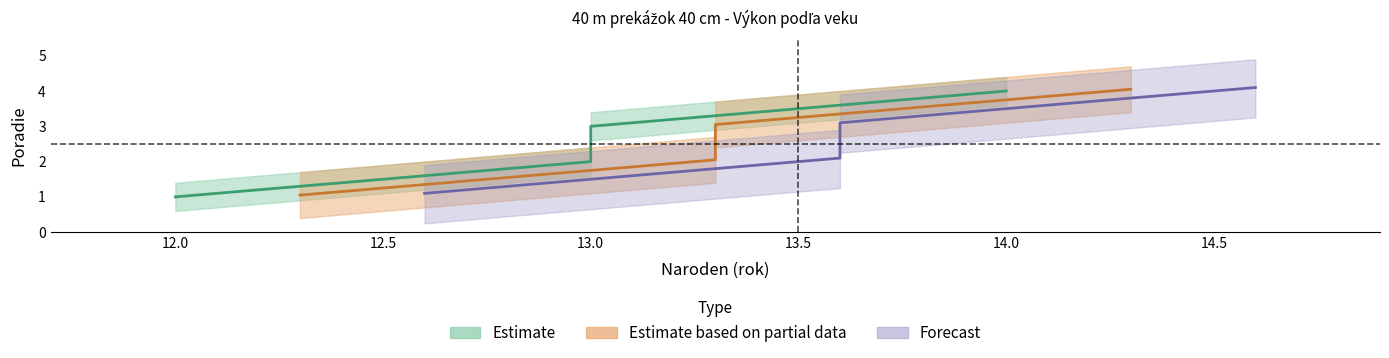

At which category is the sum across all series the highest?

14